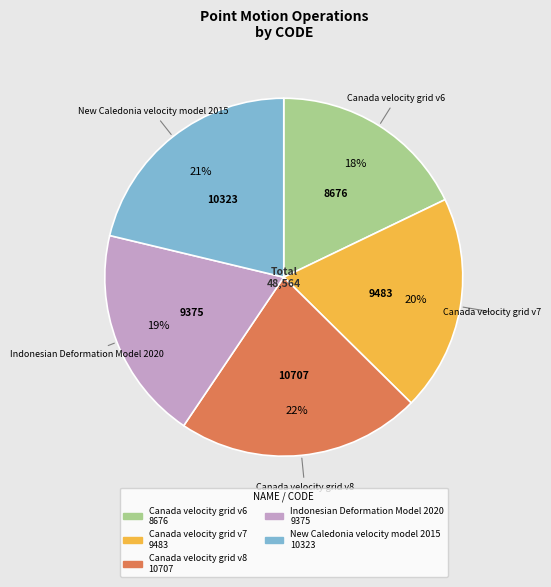

To the nearest percent, what is the difference between the largest and smallest slice percentages?

4%